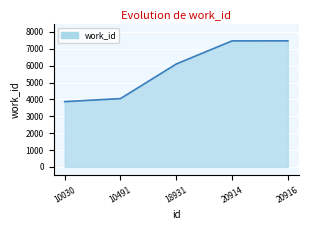

Which has a higher value, 18931 or 20914?

20914